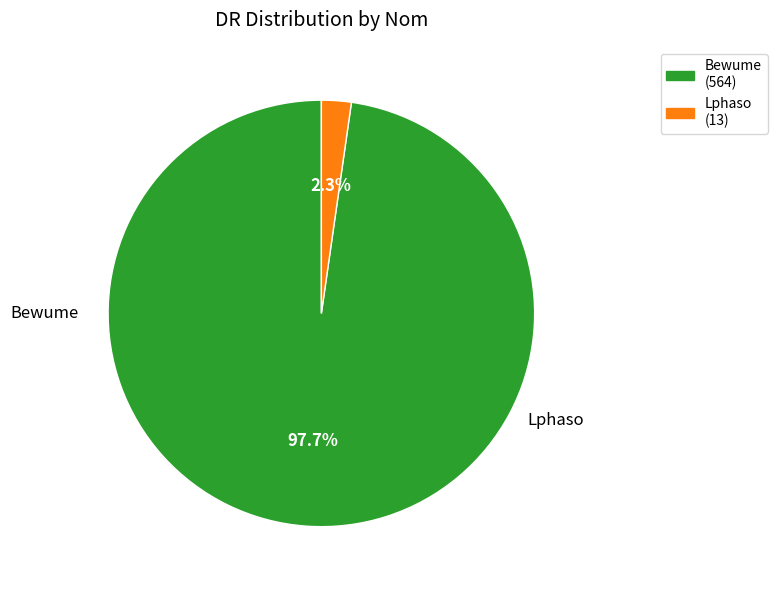

Is there any slice that represents more than half of the pie?

Yes